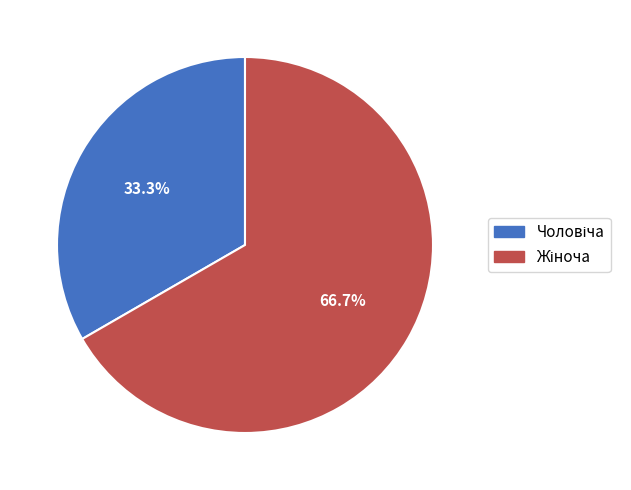

Does any single category account for the majority?

Yes